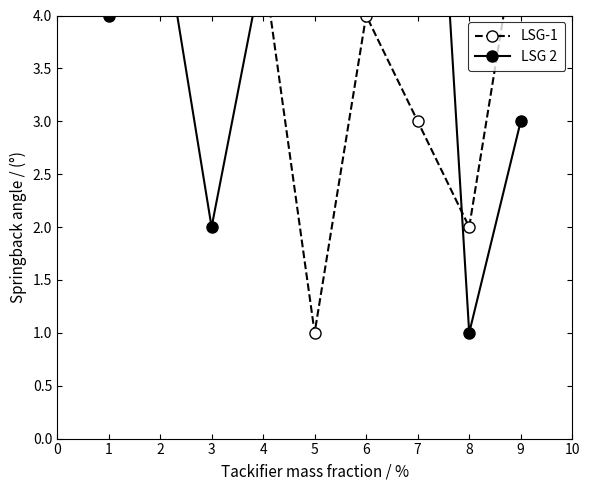

Rank the series by their maximum value, from highest to lowest.

LSG-1, LSG 2